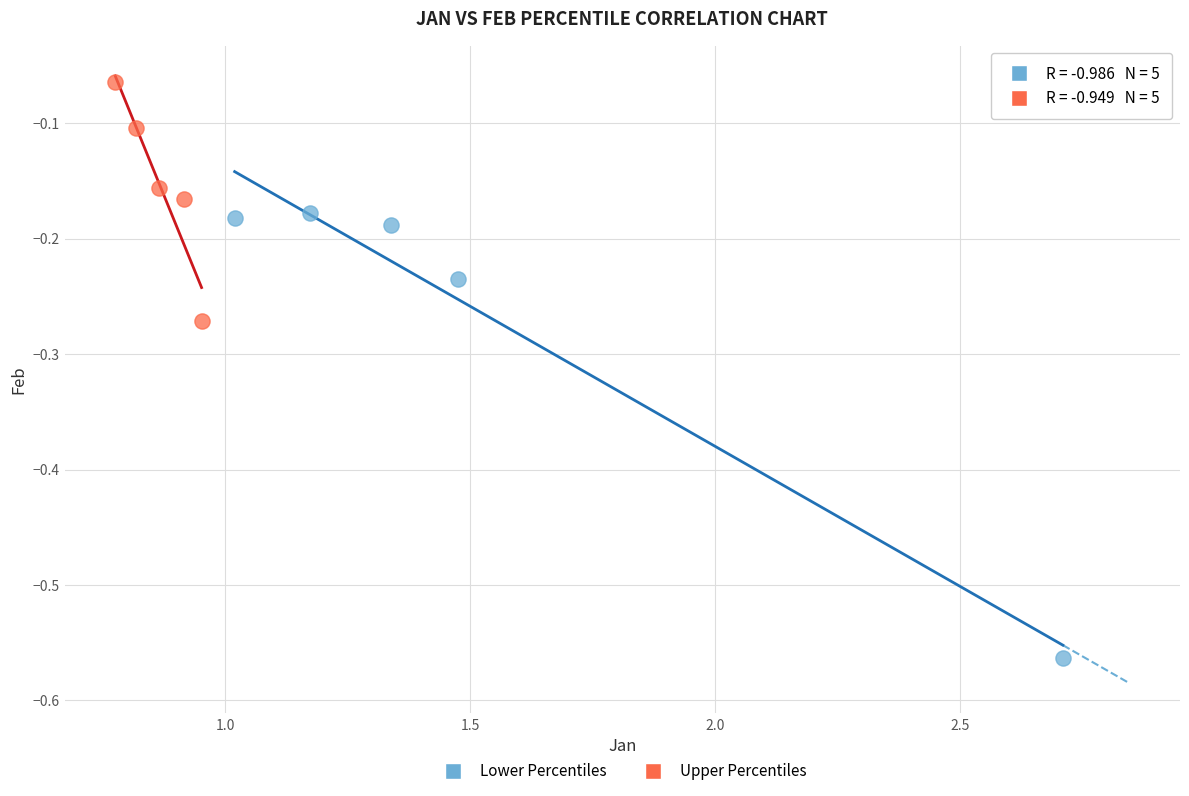

What are all the series names shown in the legend?

Lower Percentiles, Upper Percentiles